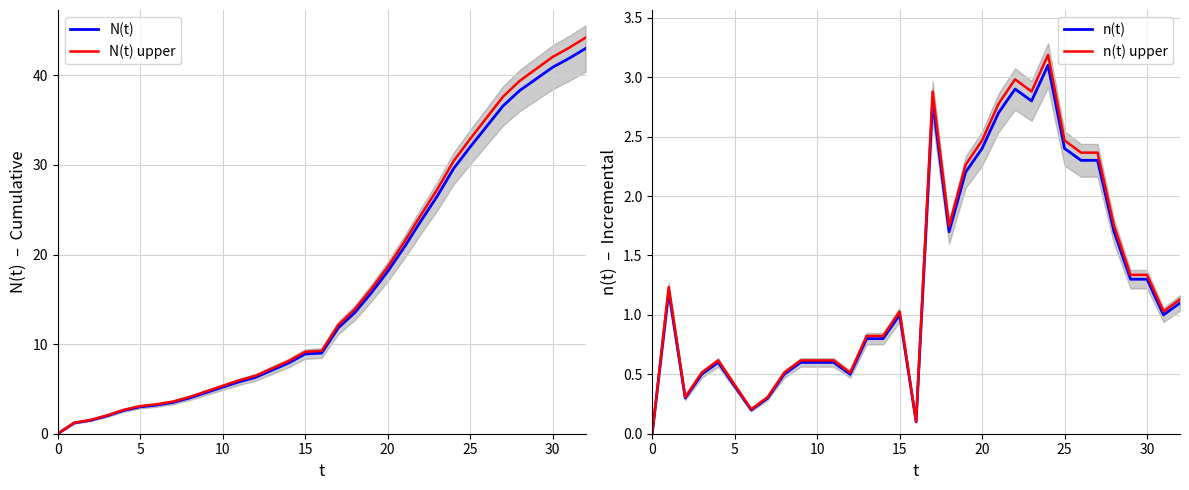

What is the maximum value shown in the chart?

44.2